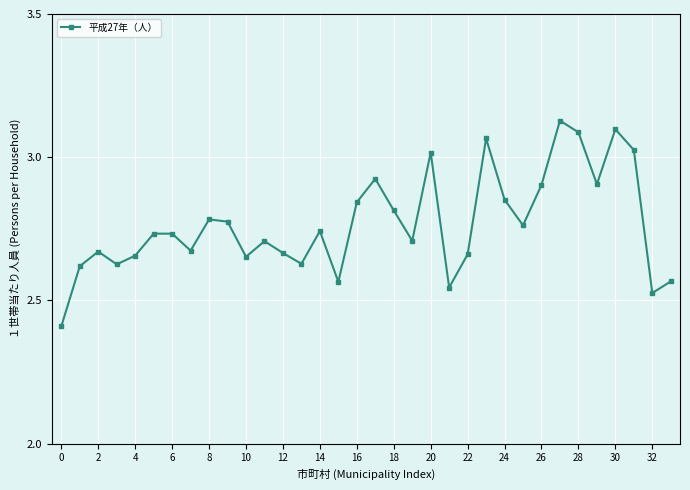

How many points are lower than both their immediate neighbors (excluding endpoints)?

10